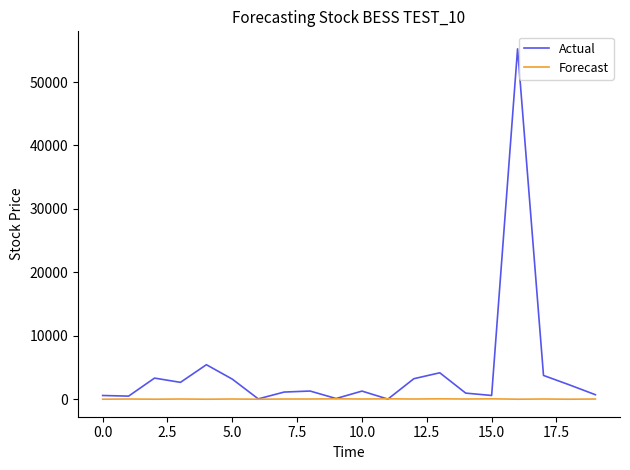

List the series in order of their overall mean, lowest first.

Forecast, Actual